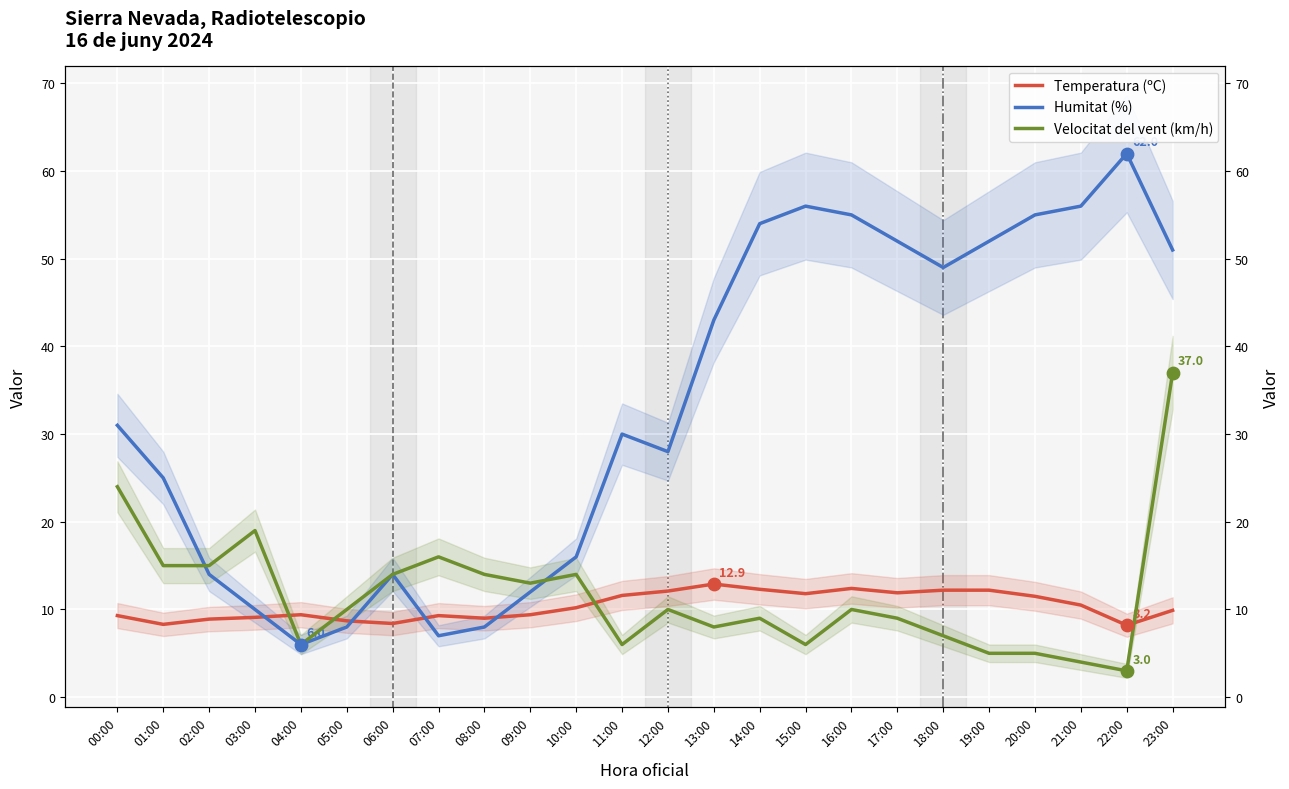

Is the value of Humitat (%) at 21:00 greater than the value of Temperatura (ºC) at 08:00?

Yes